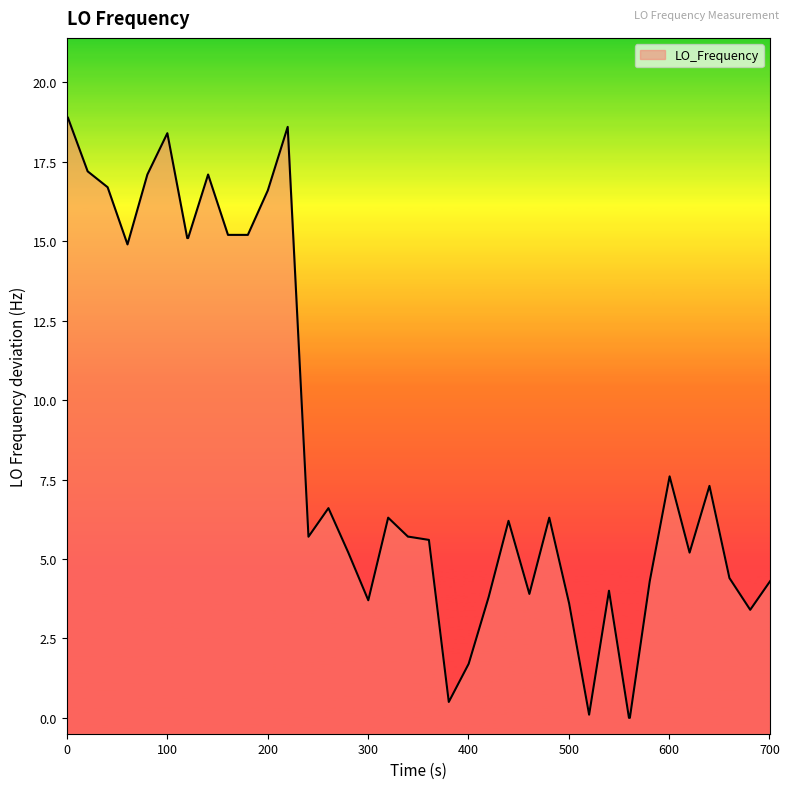

What is the maximum value shown in the chart?

18.9